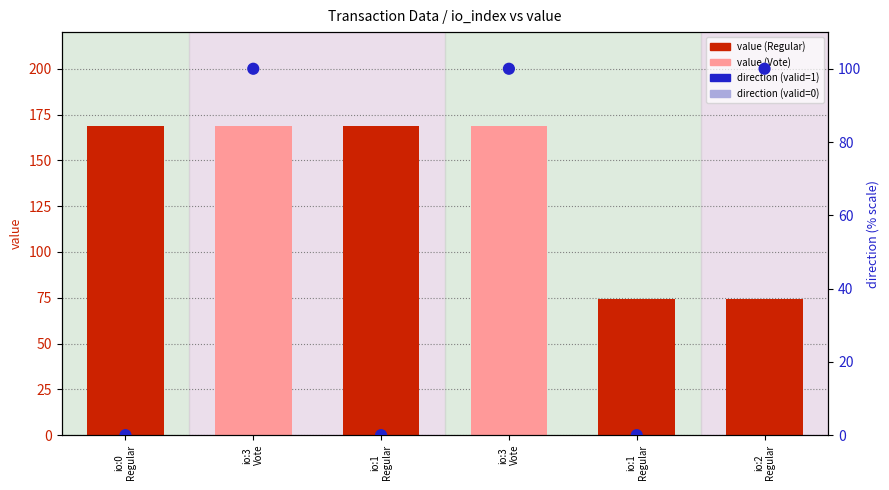

Which series has the widest spread of Y values?

direction (scaled %)